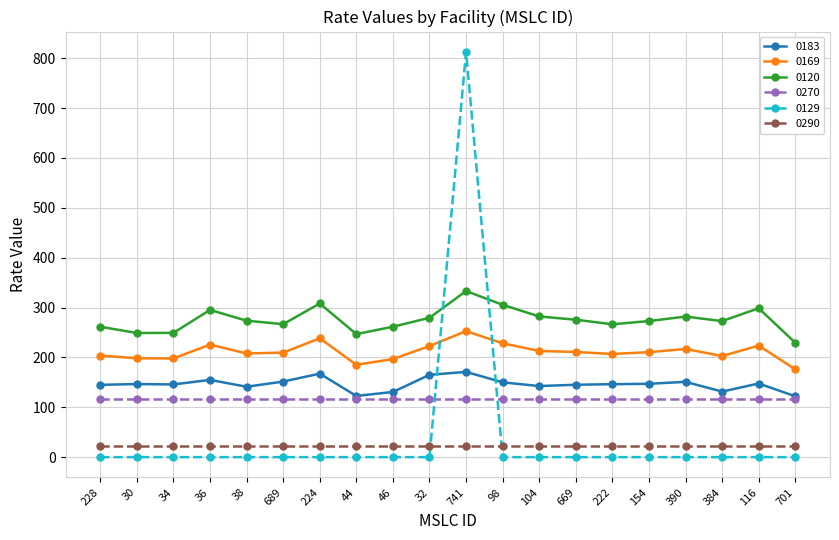

Between which two adjacent categories do 0120 and 0129 first intersect?

32 and 741